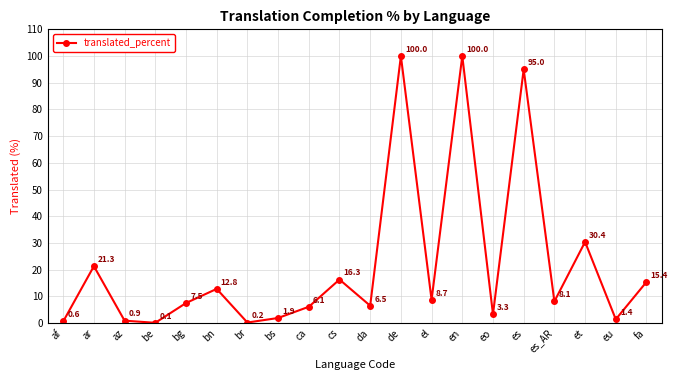

Is it true that the value at cs is 16.3?

True